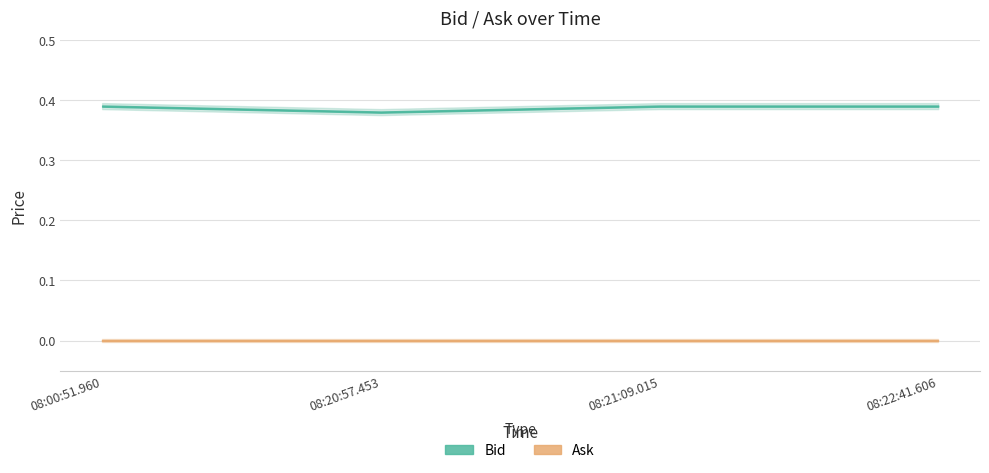

What is the total value across all series at 08:22:41.606?

0.4